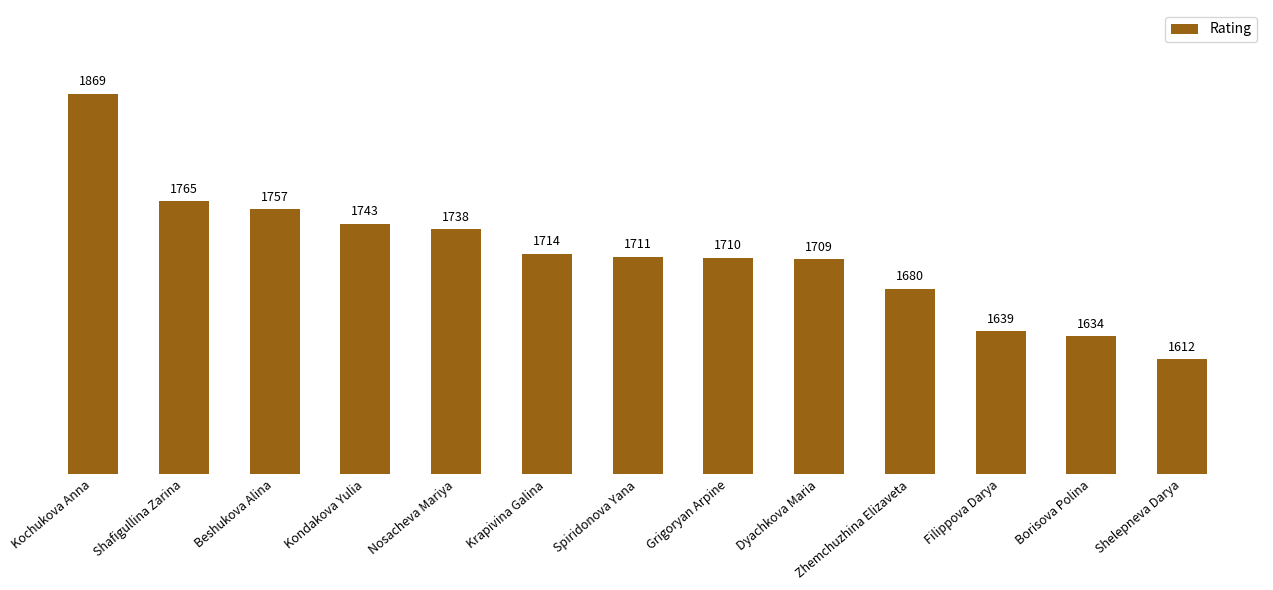

What is the maximum value shown in the chart?

1869